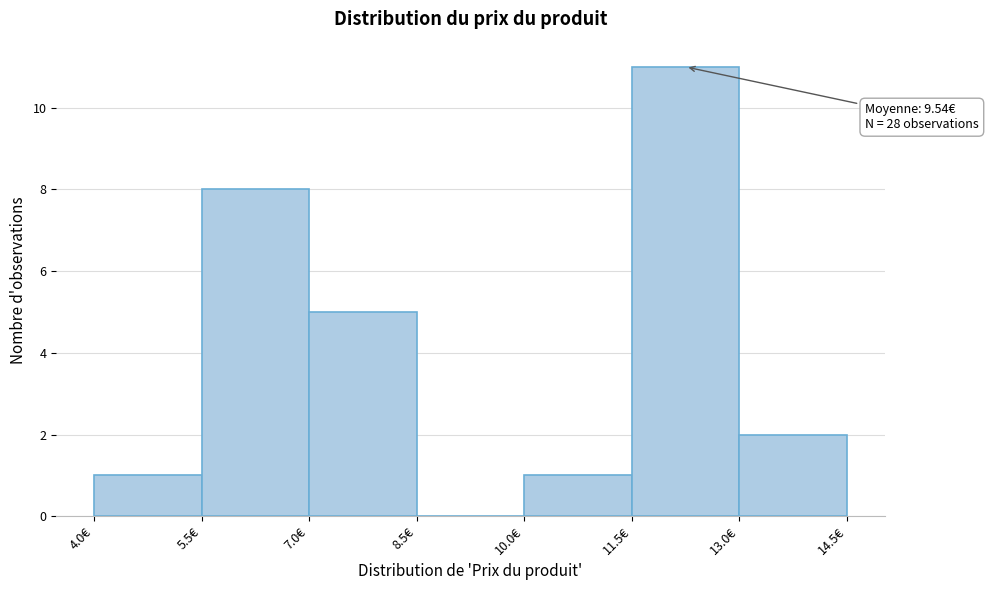

Over which range of the x-axis is the bar tallest?

11.5 to 13.0